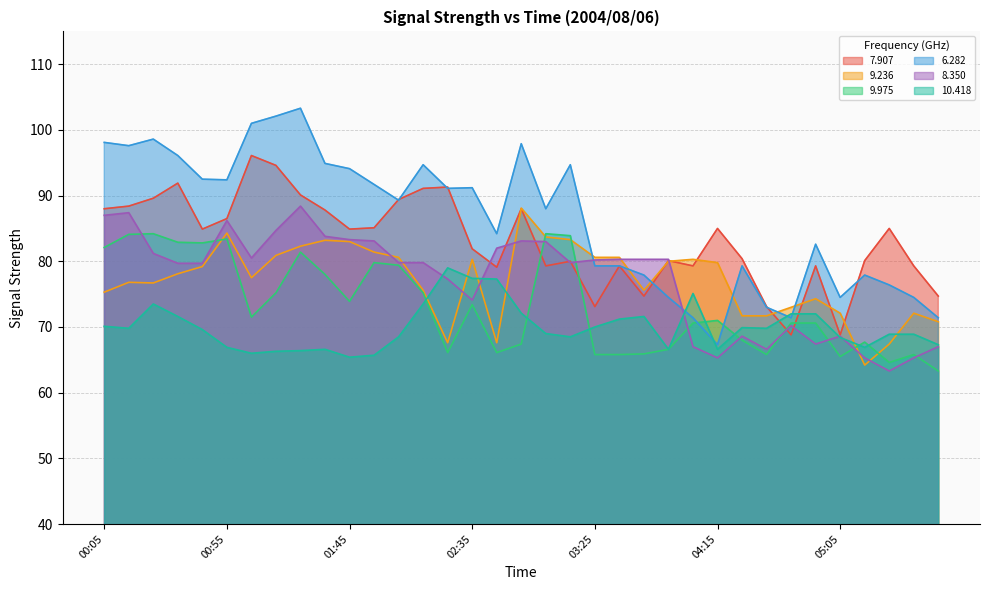

Where is the first local minimum for 8.350?

01:05